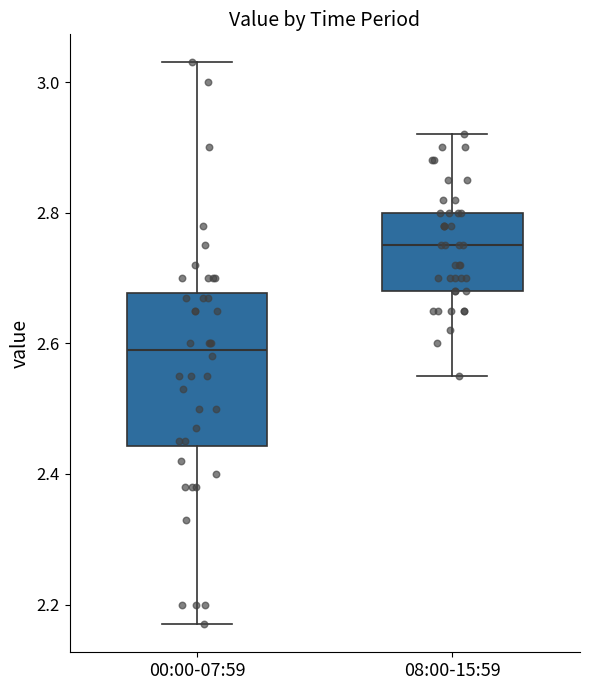

Reading left to right, transcribe this box plot: for each box, give where its median line is, the range the box spans, and where its two whiskers end, as read against the y-axis. The values are not printed on the chart, so give them approximately, as read against the axis.

00:00-07:59: median 2.60, box 2.44 to 2.68, whiskers 2.18 to 3.04
08:00-15:59: median 2.76, box 2.68 to 2.80, whiskers 2.56 to 2.92